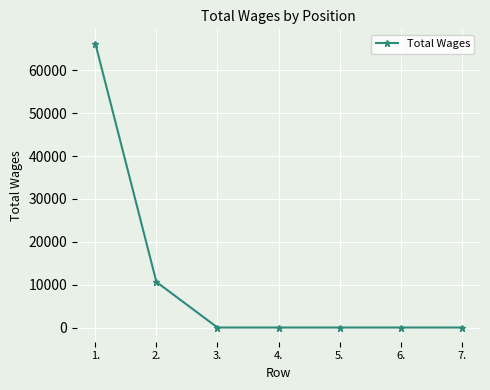

Reading left to right, extract all data points from this chart.

1.=66250	2.=10633	3.=0	4.=0	5.=0	6.=0	7.=0